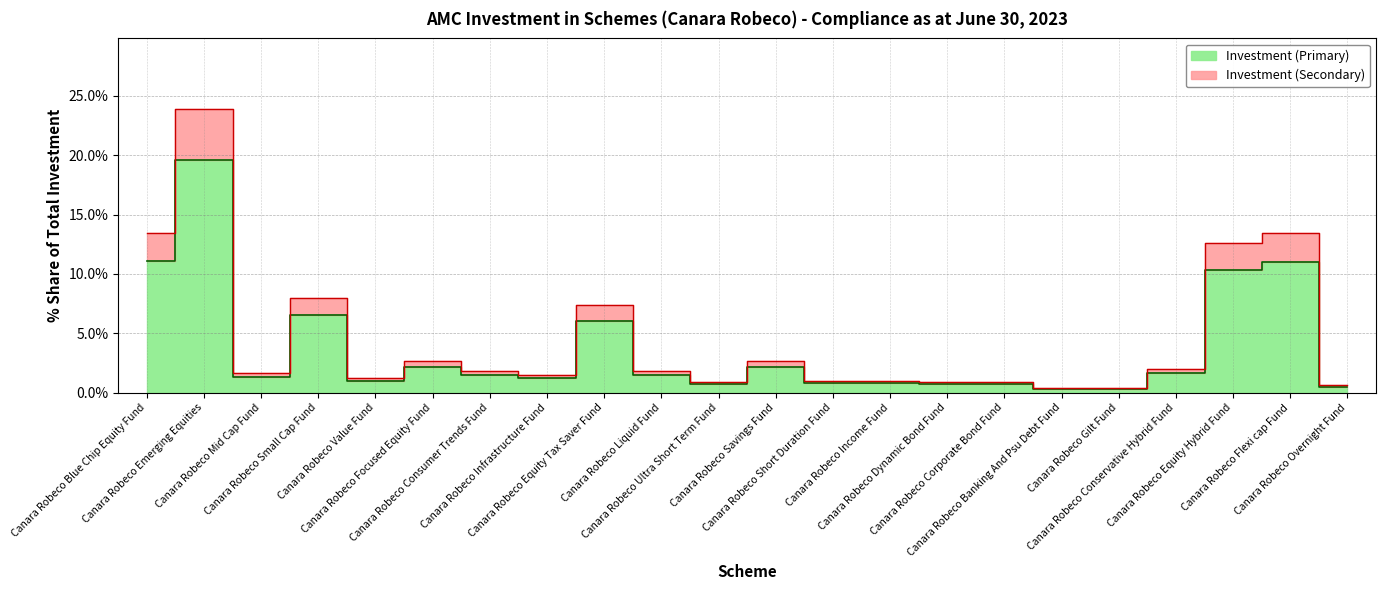

How many points are higher than both their immediate neighbors (excluding endpoints)?

7